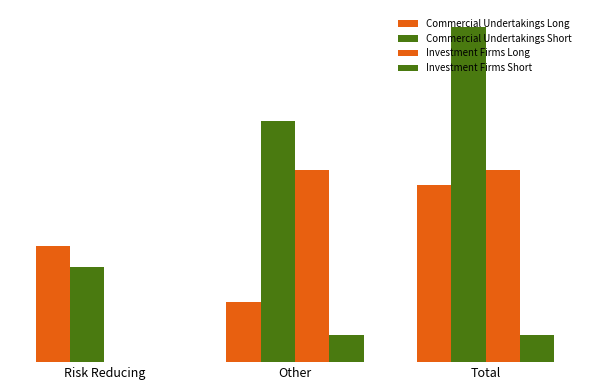

At which label does Commercial Undertakings Long reach its peak?

Total